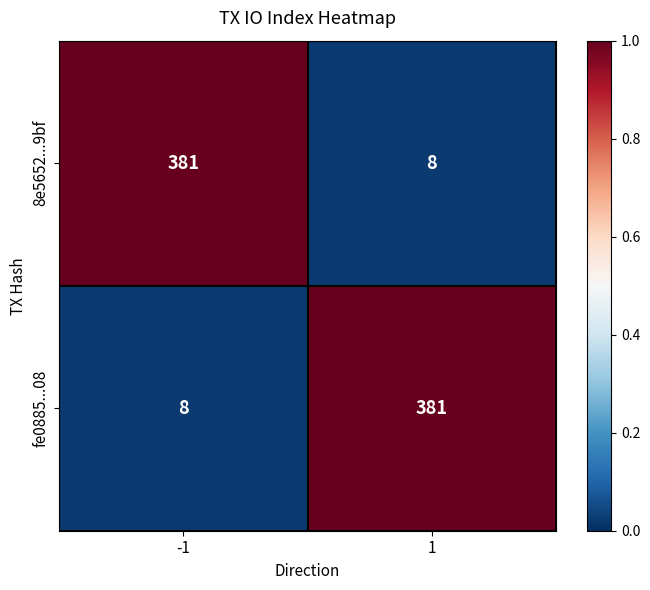

At 1, list the series in order from smallest to largest.

8e5652...9bf, fe0885...08